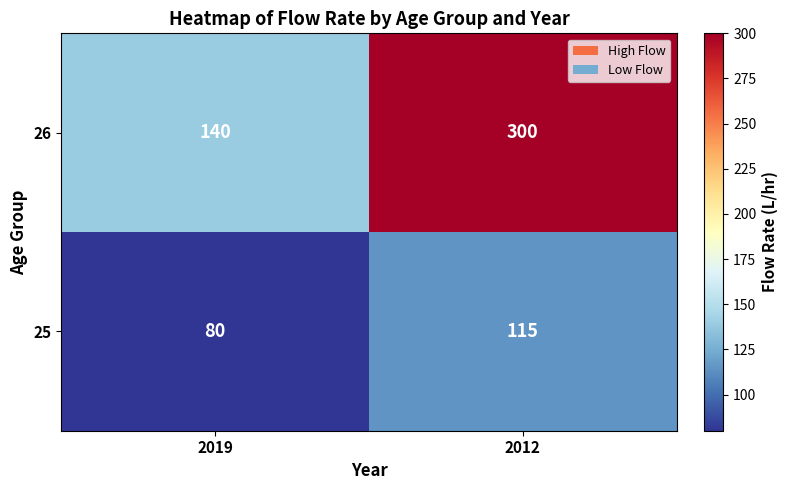

At how many categories does at least one series exceed 292?

1